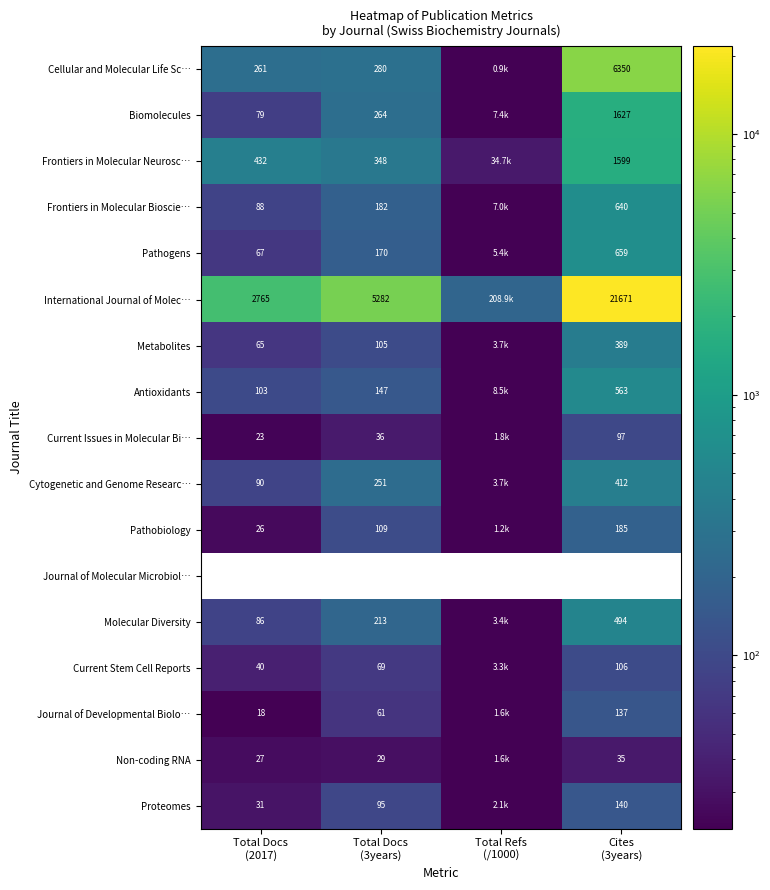

Between Total Docs (2017) and Total Refs (/1000), which series saw the biggest shift?

International Journal of Molec…